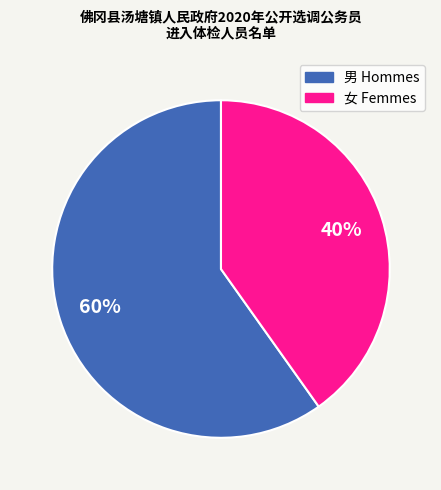

To the nearest percent, what is the average slice percentage?

50%